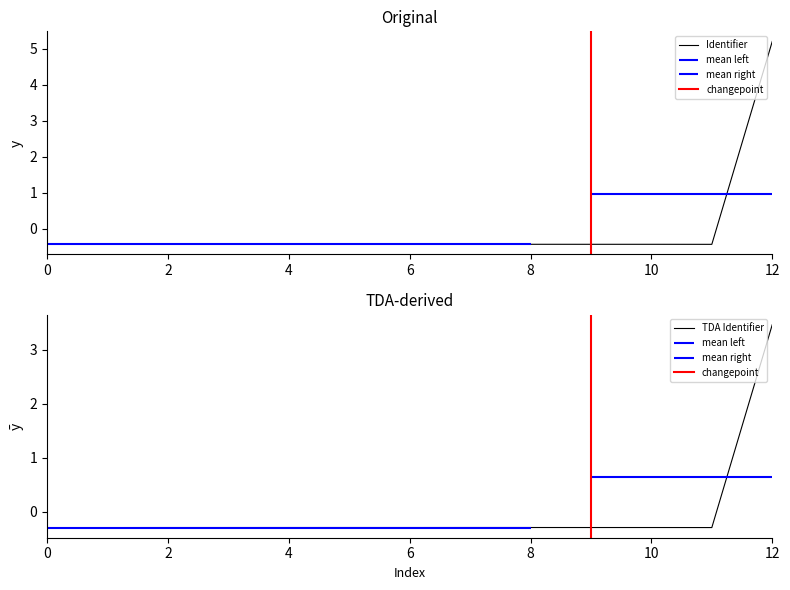

At which label does TDA Identifier first exceed 0?

12